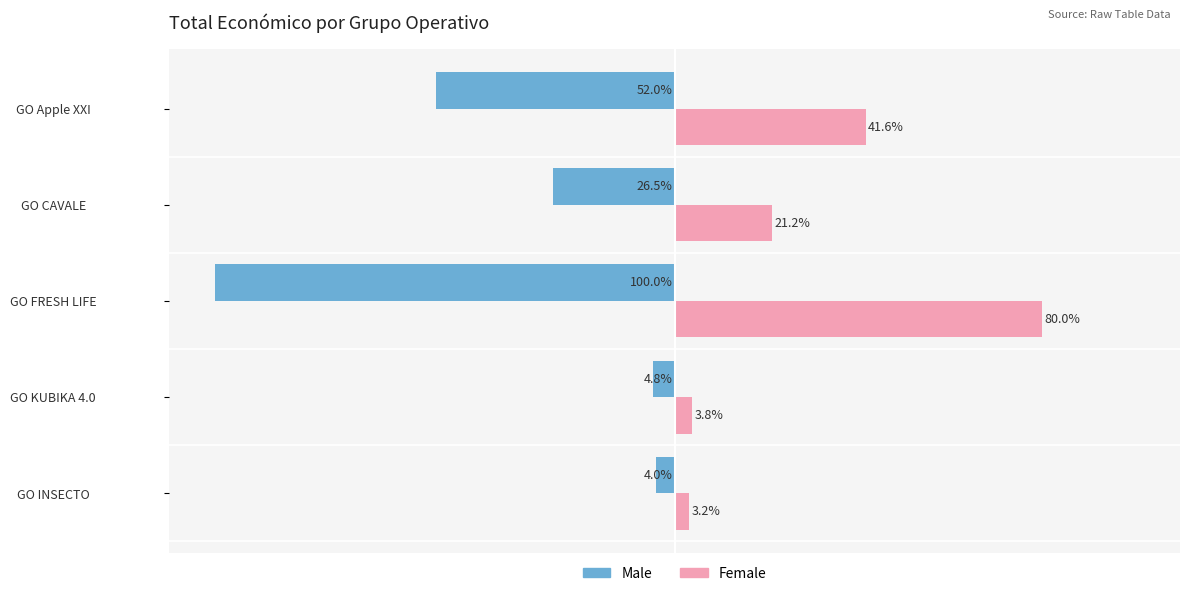

Which series has the largest total across all categories?

Female